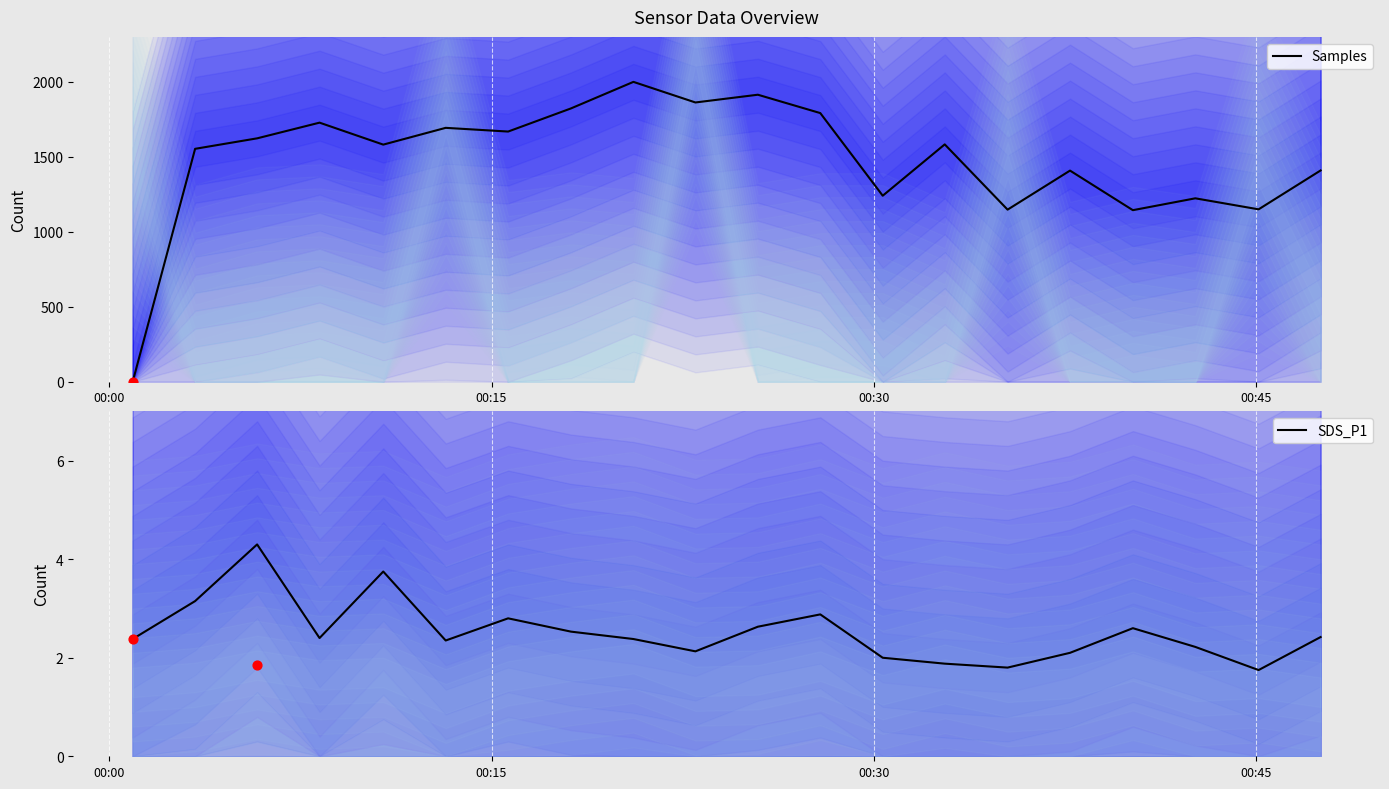

Which series reaches the minimum Y coordinate?

Samples